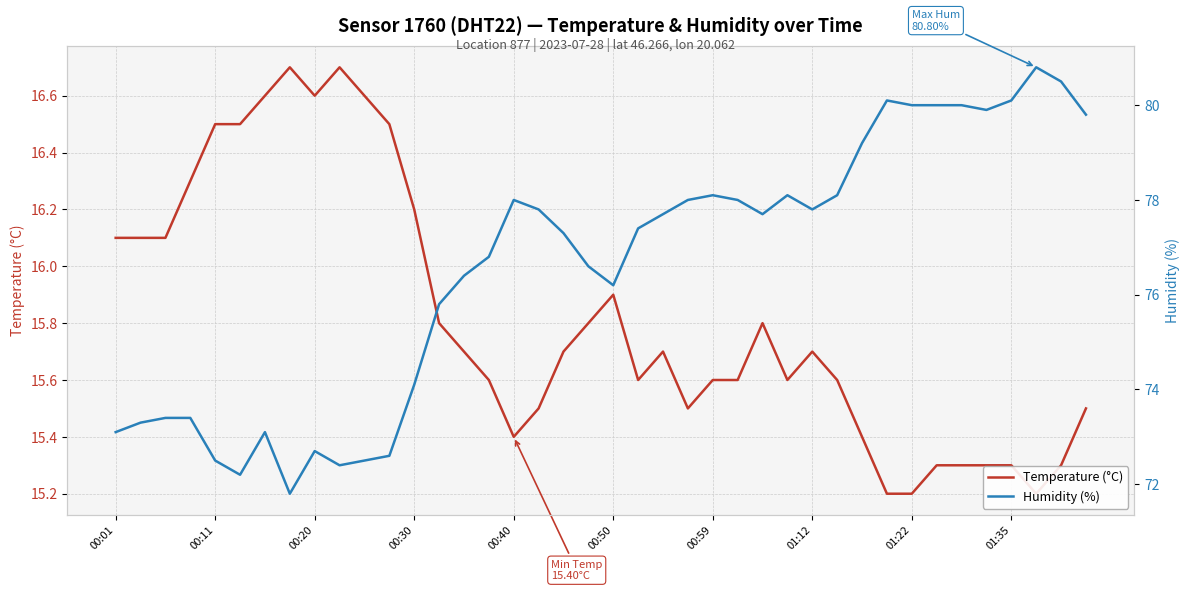

What is the smallest value displayed?

15.2